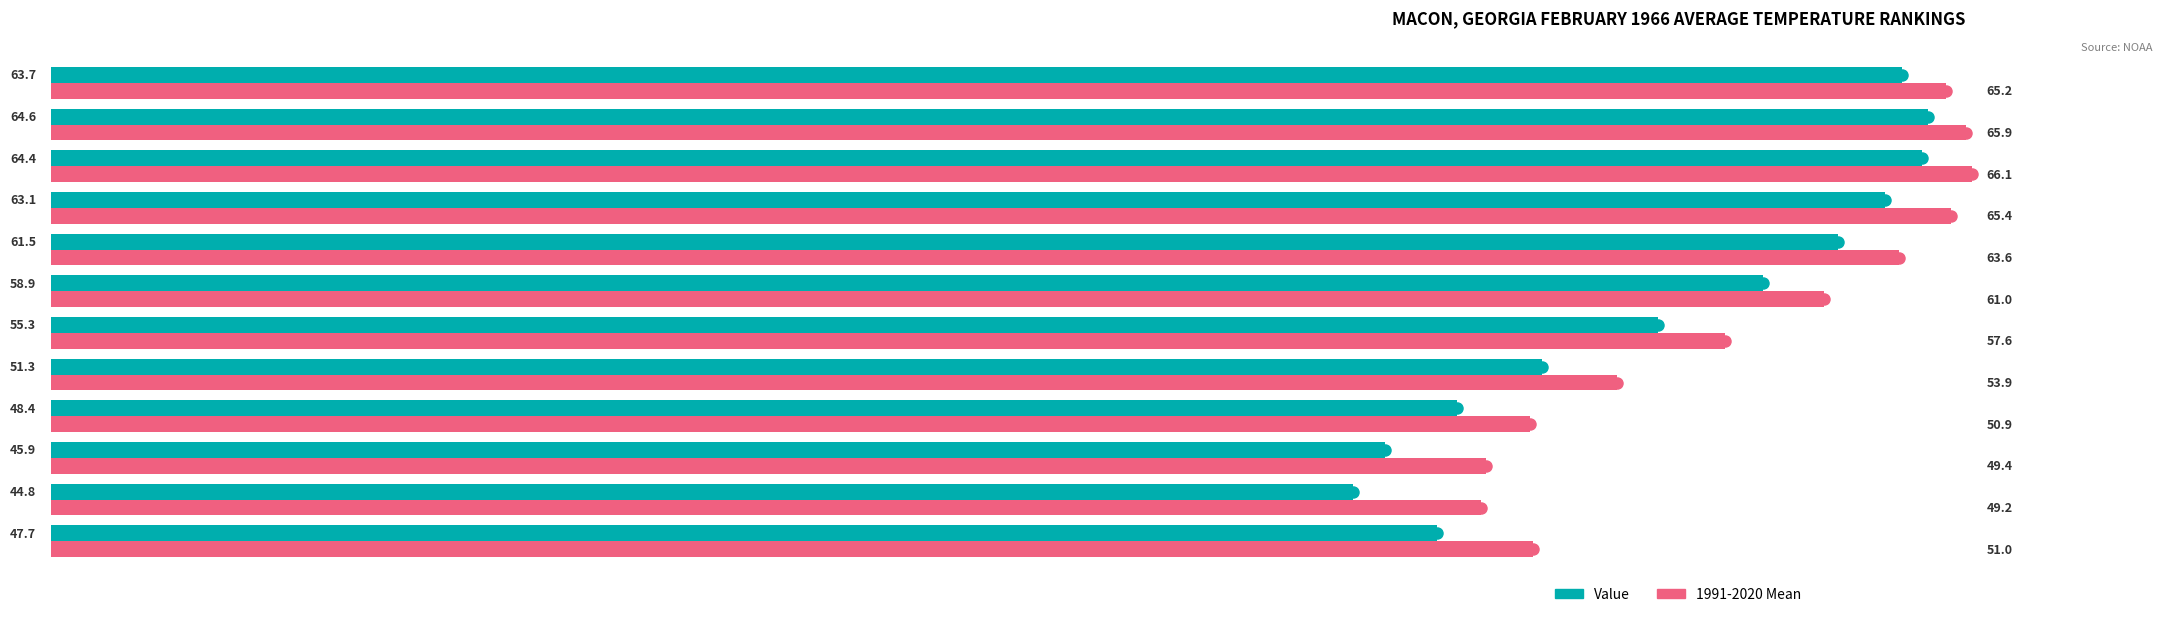

What is the difference between the second highest and second lowest values in the 1991-2020 Mean series?

16.5